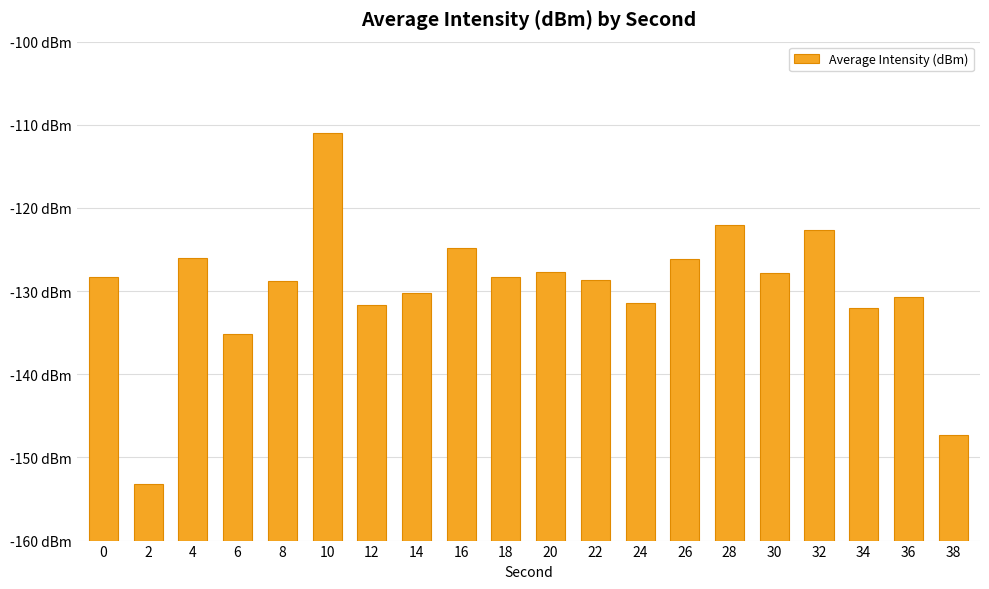

How many bars are there in total?

20